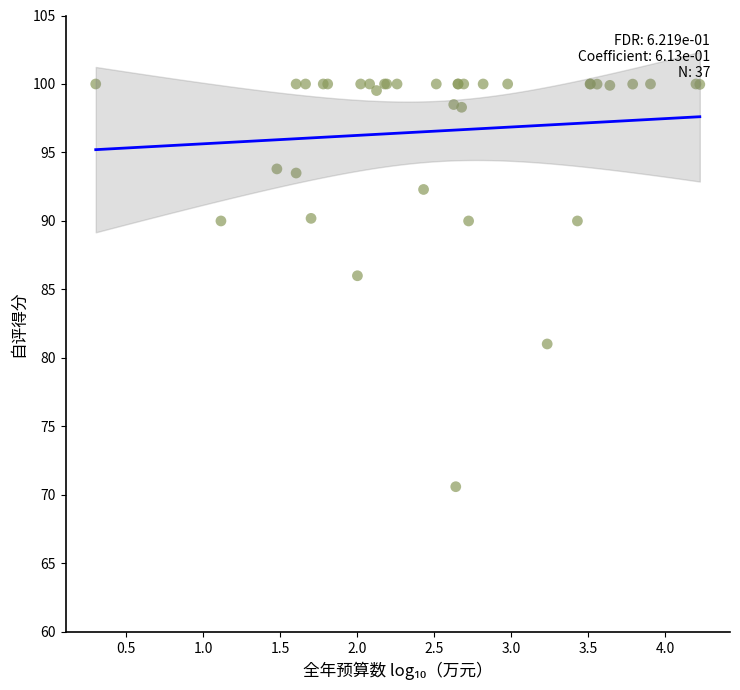

What Y value in the scatter plot is closest to 85?

86.0